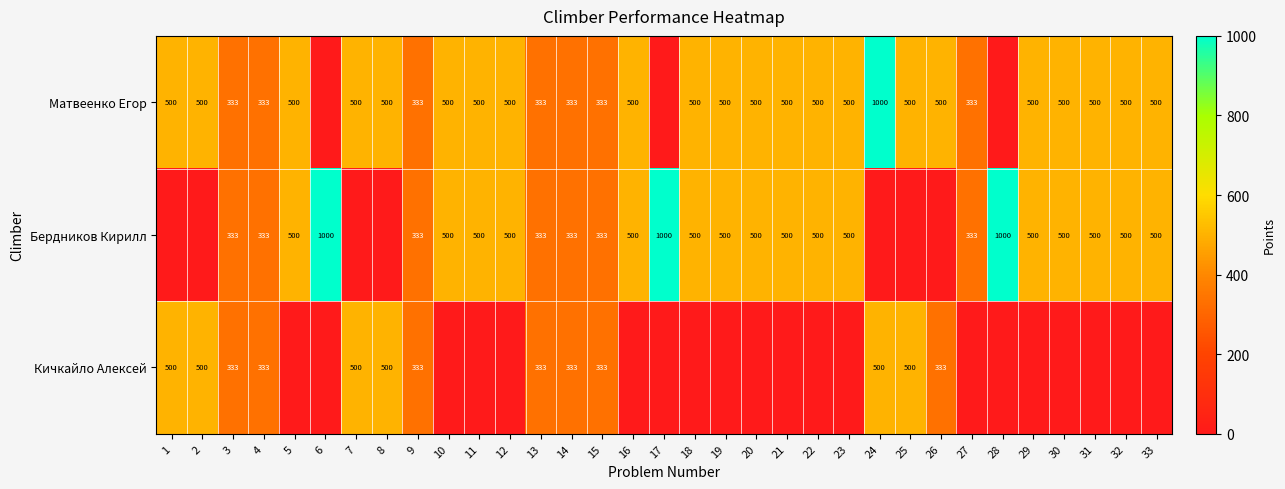

Is the value of Кичкайло Алексей at 26 greater than the value of Матвеенко Егор at 32?

No